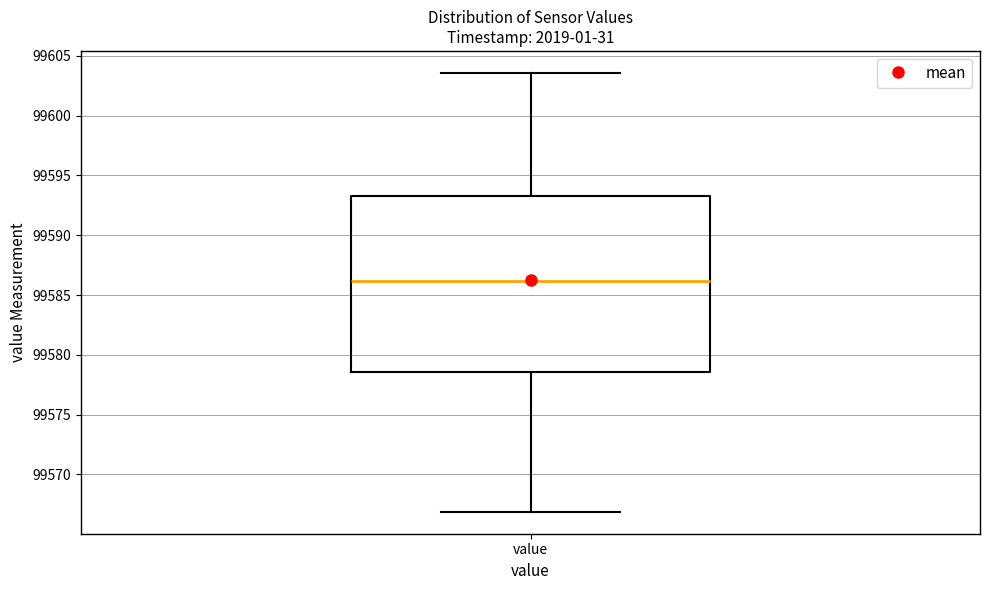

Where does the lower whisker of the box for value end on the y-axis? The values are not printed on the chart, so give them approximately, as read against the axis.

99567.0